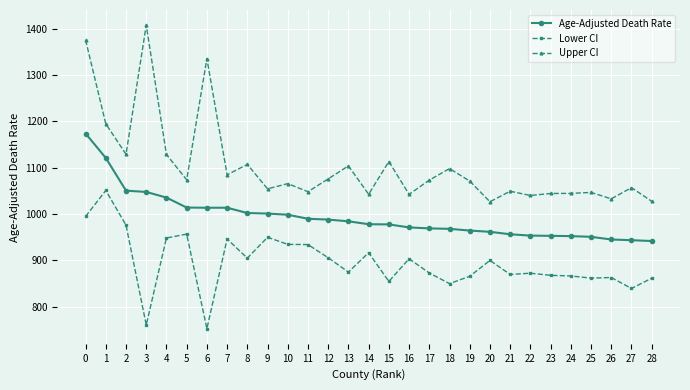

What is the spread (max minus min) of values at 3?

647.5